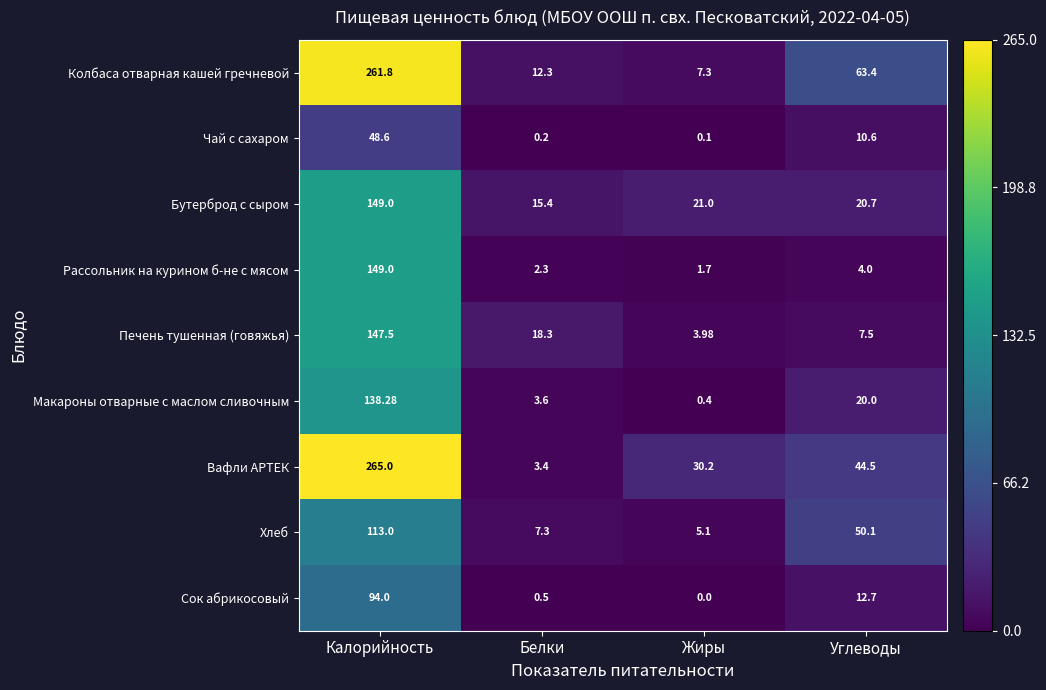

Which series has the largest total across all categories?

Колбаса отварная кашей гречневой